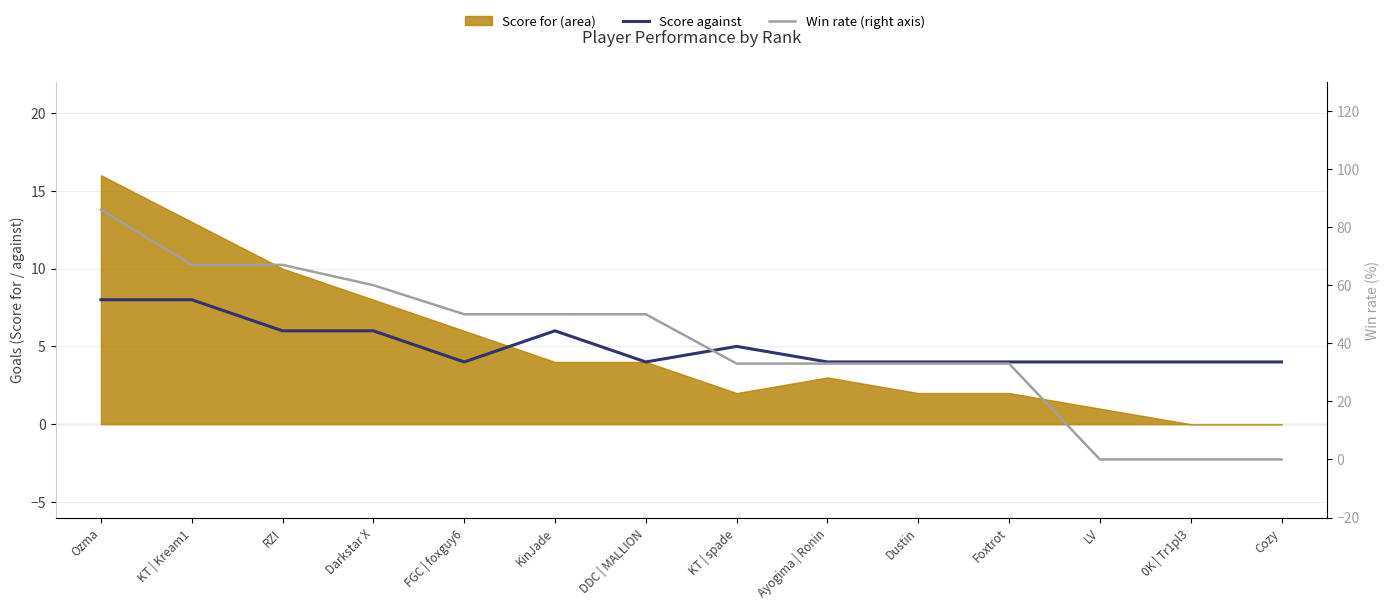

How many values in the Win rate series exceed 50?

4